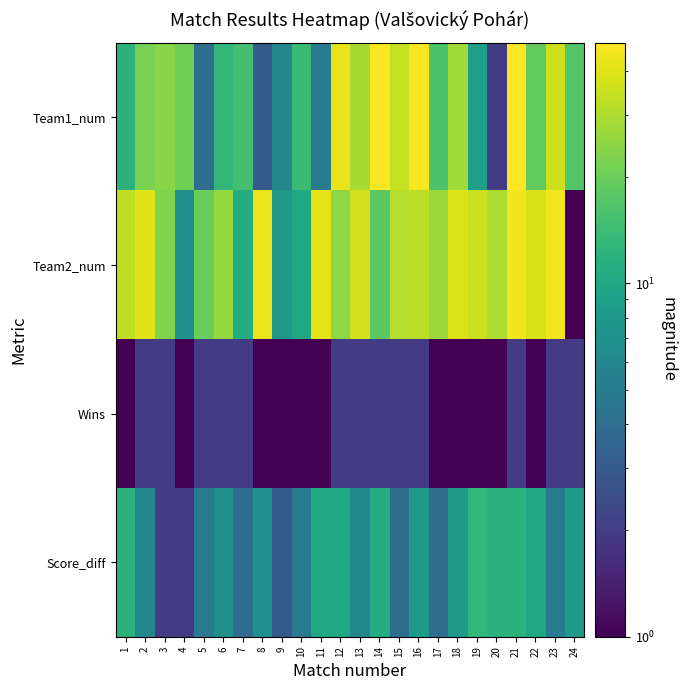

Reading left to right, list all the values displayed in this chart.

Team1_num: 1=12	2=22	3=24	4=21	5=4	6=13	7=15	8=3	9=6	10=14	11=5	12=42	13=29	14=47	15=34	16=46	17=16	18=28	19=9	20=2	21=48	22=19	23=36	24=17
Team2_num: 1=33	2=40	3=23	4=7	5=20	6=26	7=11	8=43	9=8	10=10	11=41	12=25	13=37	14=18	15=31	16=32	17=27	18=39	19=35	20=30	21=44	22=38	23=45	24=1
Wins: 1=1	2=2	3=2	4=1	5=2	6=2	7=2	8=1	9=1	10=1	11=1	12=2	13=2	14=2	15=2	16=2	17=1	18=1	19=1	20=1	21=2	22=1	23=2	24=2
Score_diff: 1=12	2=6	3=2	4=2	5=5	6=7	7=4	8=7	9=3	10=5	11=10	12=10	13=6	14=11	15=4	16=8	17=4	18=8	19=13	20=12	21=12	22=10	23=5	24=8